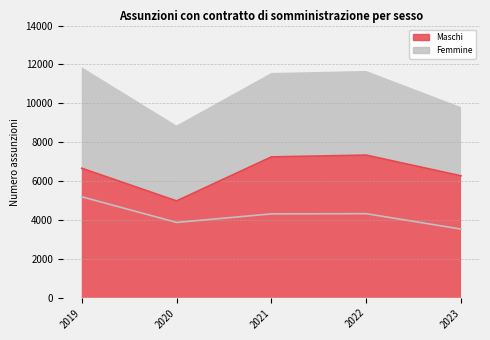

True or false: Maschi and Femmine cross at least once.

False